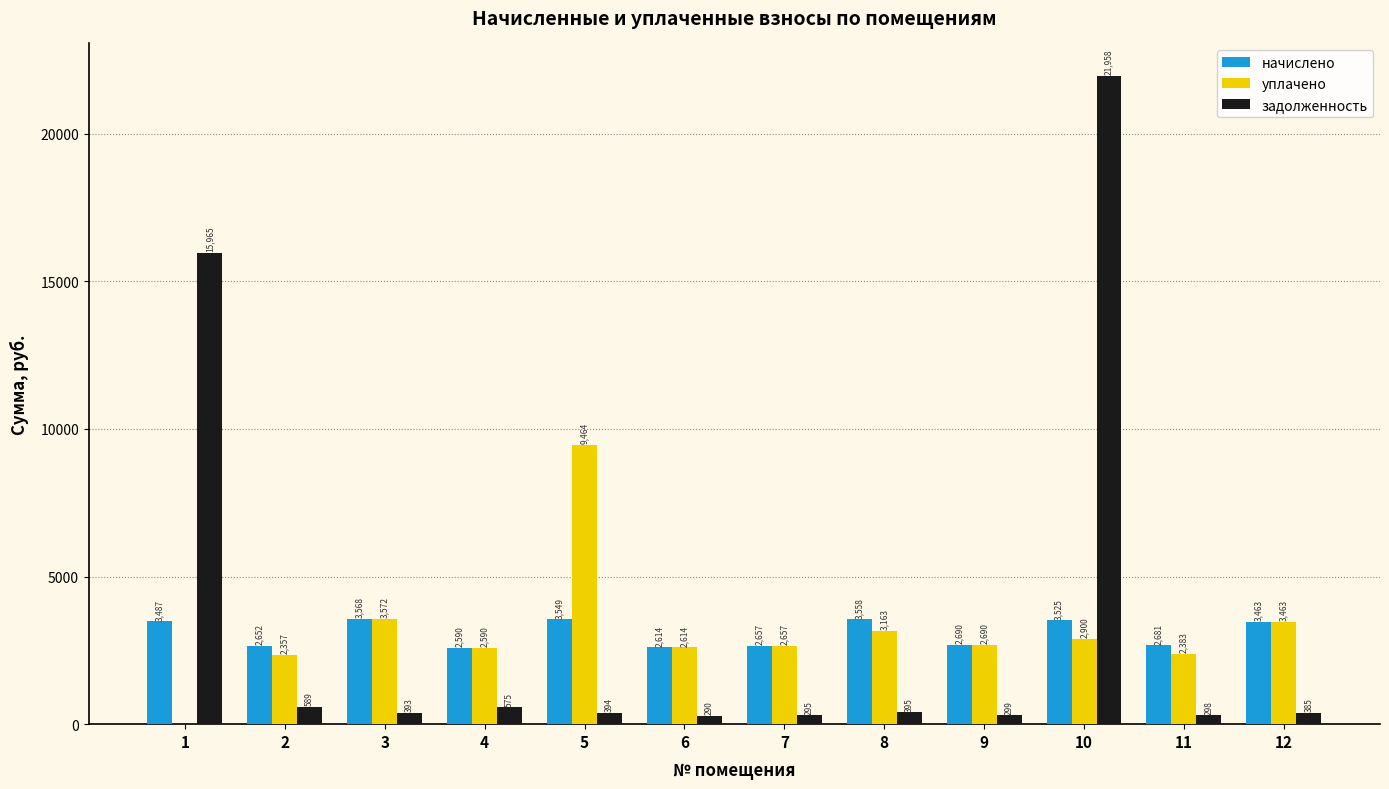

What is the average value of the начислено series?

3086.2